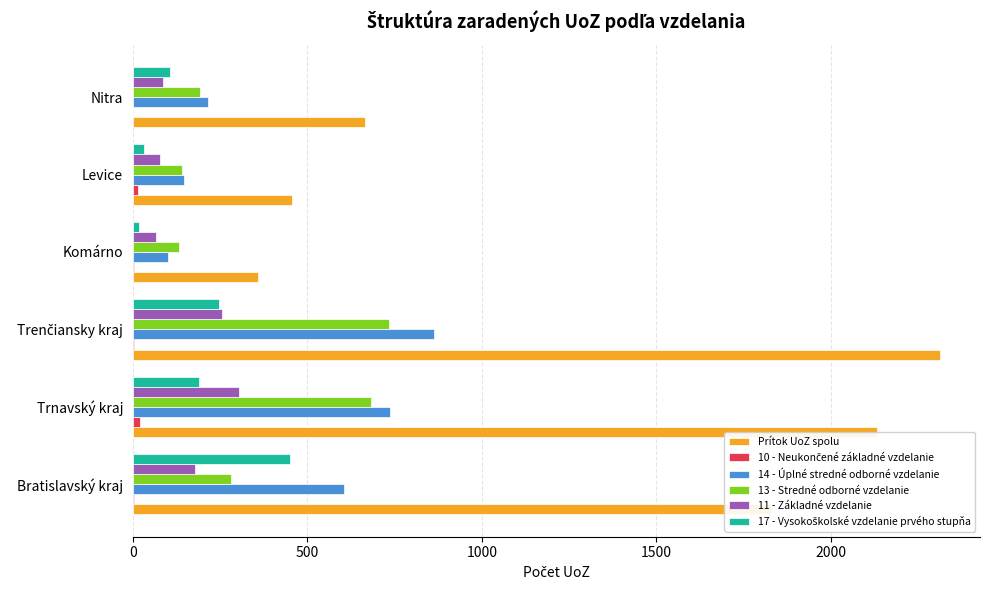

Which series changed the most between Komárno and Nitra?

Prítok UoZ spolu